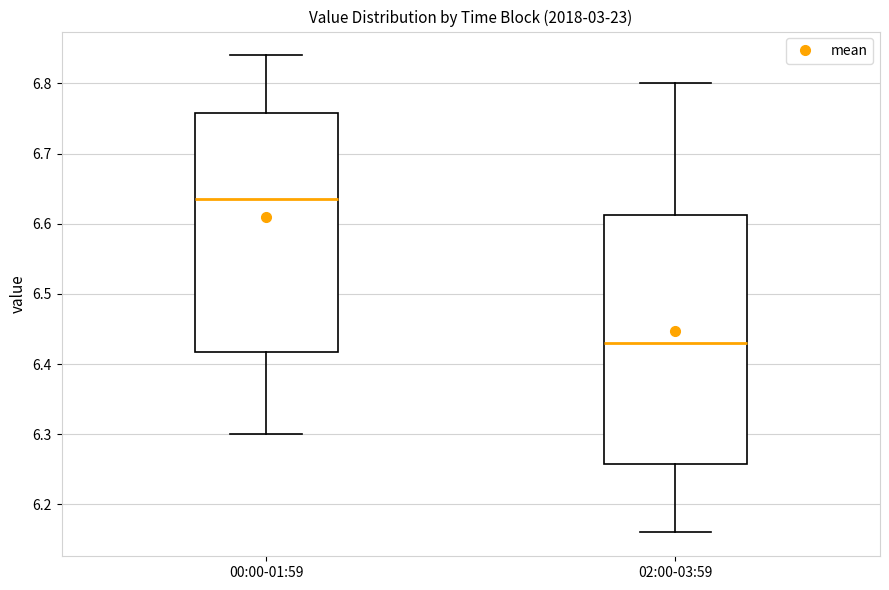

Which box is the tallest, from its lower edge to its upper edge?

02:00-03:59